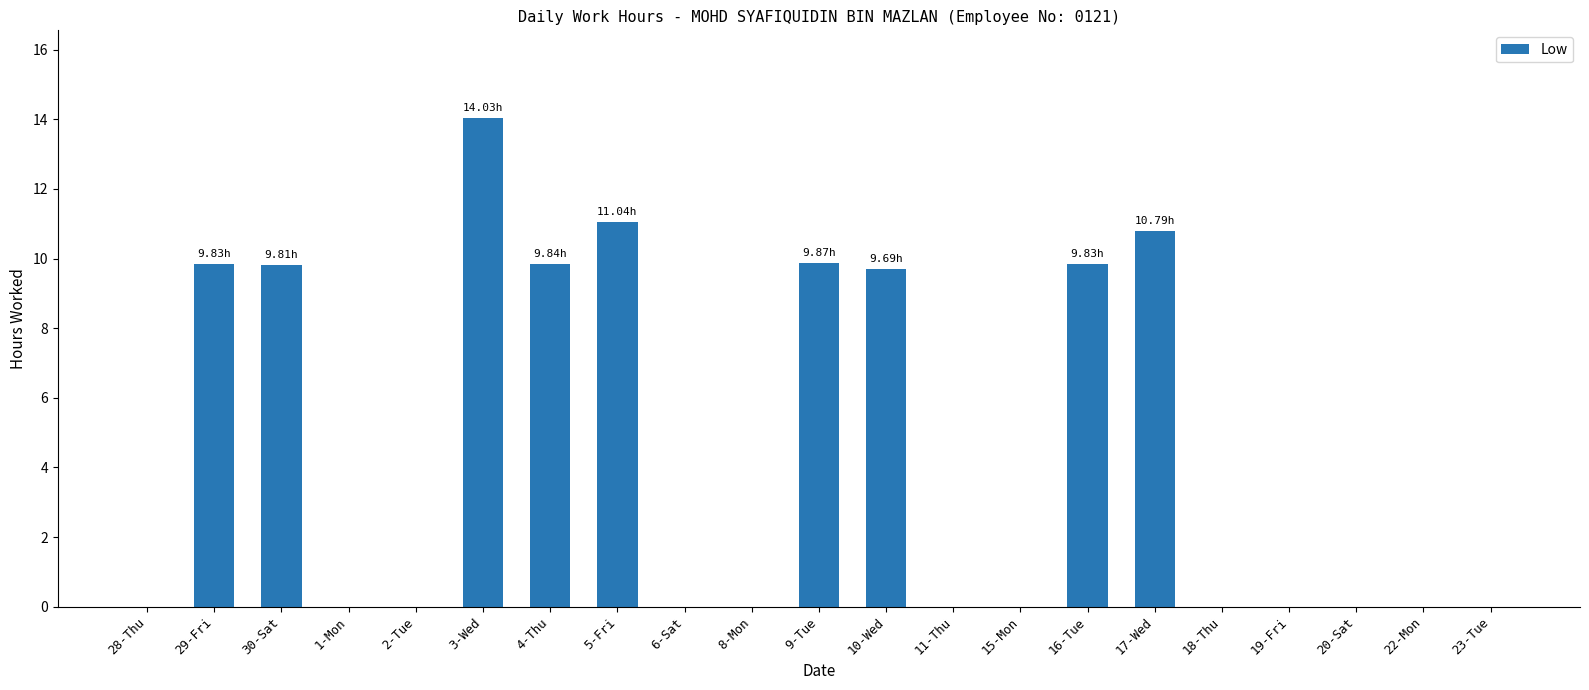

What is the sum of the values at 5-Fri and 3-Wed?

25.1